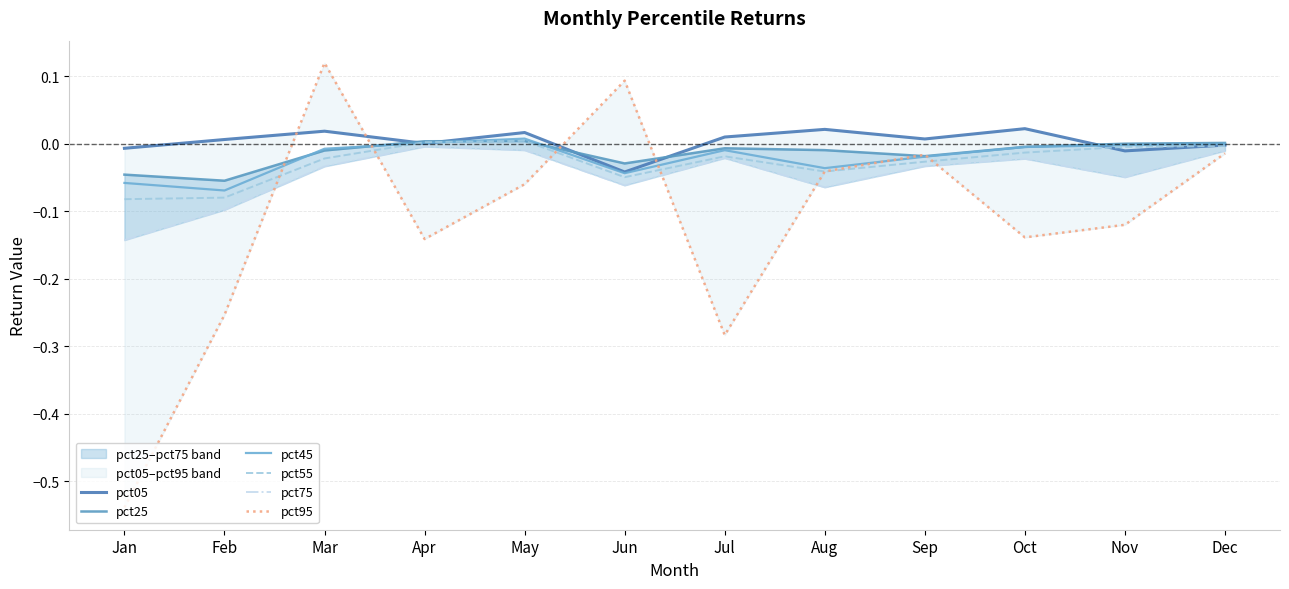

At which label does pct25 reach its minimum?

Feb